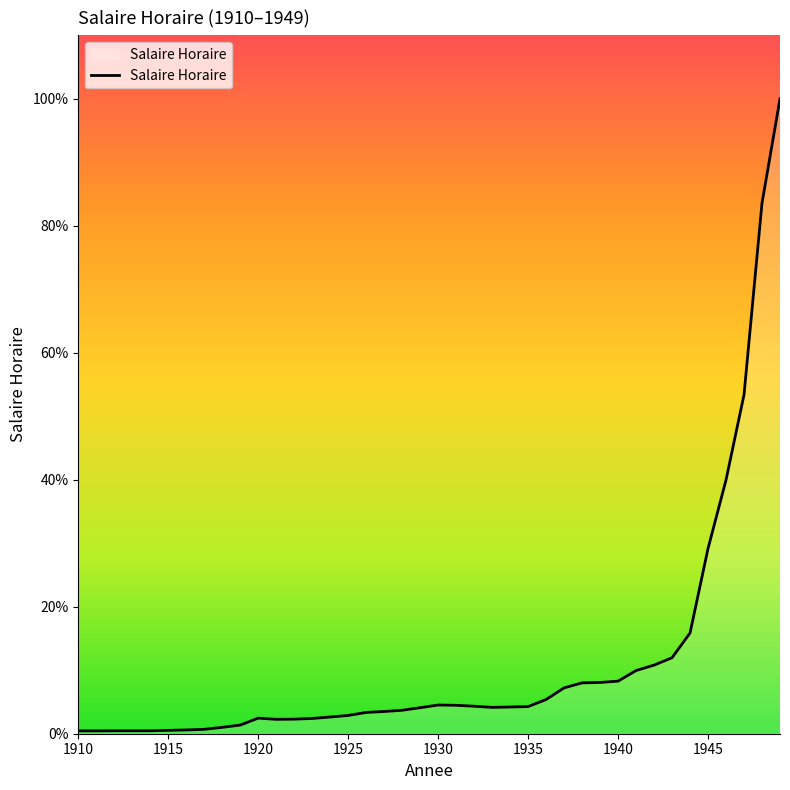

Reading left to right, what are all the values shown in this chart?

0.3	0.3	0.3	0.3	0.3	0.4	0.4	0.5	0.7	1.0	1.8	1.7	1.7	1.8	1.9	2.1	2.5	2.6	2.7	3.0	3.3	3.3	3.2	3.1	3.1	3.1	4.0	5.3	5.9	6.0	6.1	7.3	8.0	8.8	11.7	21.5	29.4	39.3	61.6	73.7